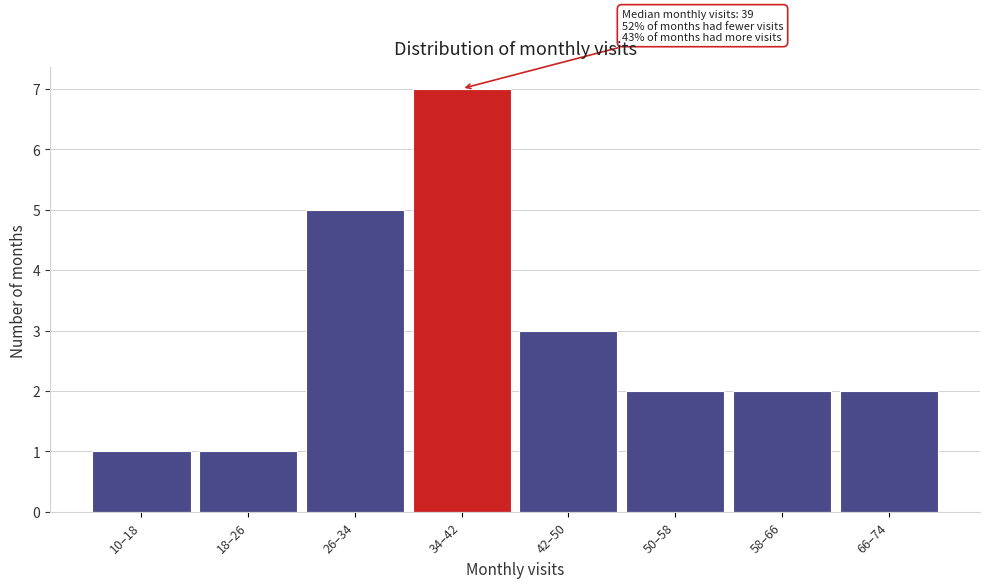

Reading right to left, list all the values displayed in this chart.

66–74=2	58–66=2	50–58=2	42–50=3	34–42=7	26–34=5	18–26=1	10–18=1